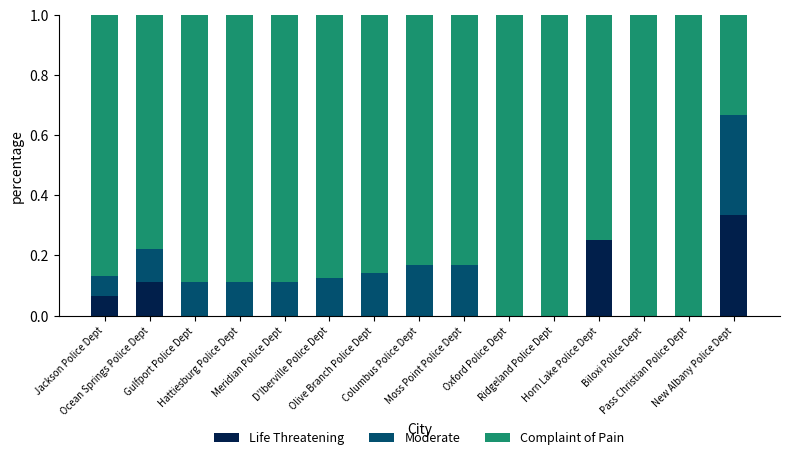

Are the bars grouped side by side (vs. stacked)?

No